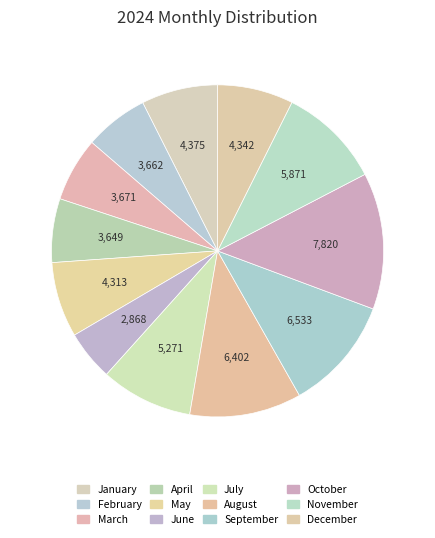

How many segments does this pie chart have?

12